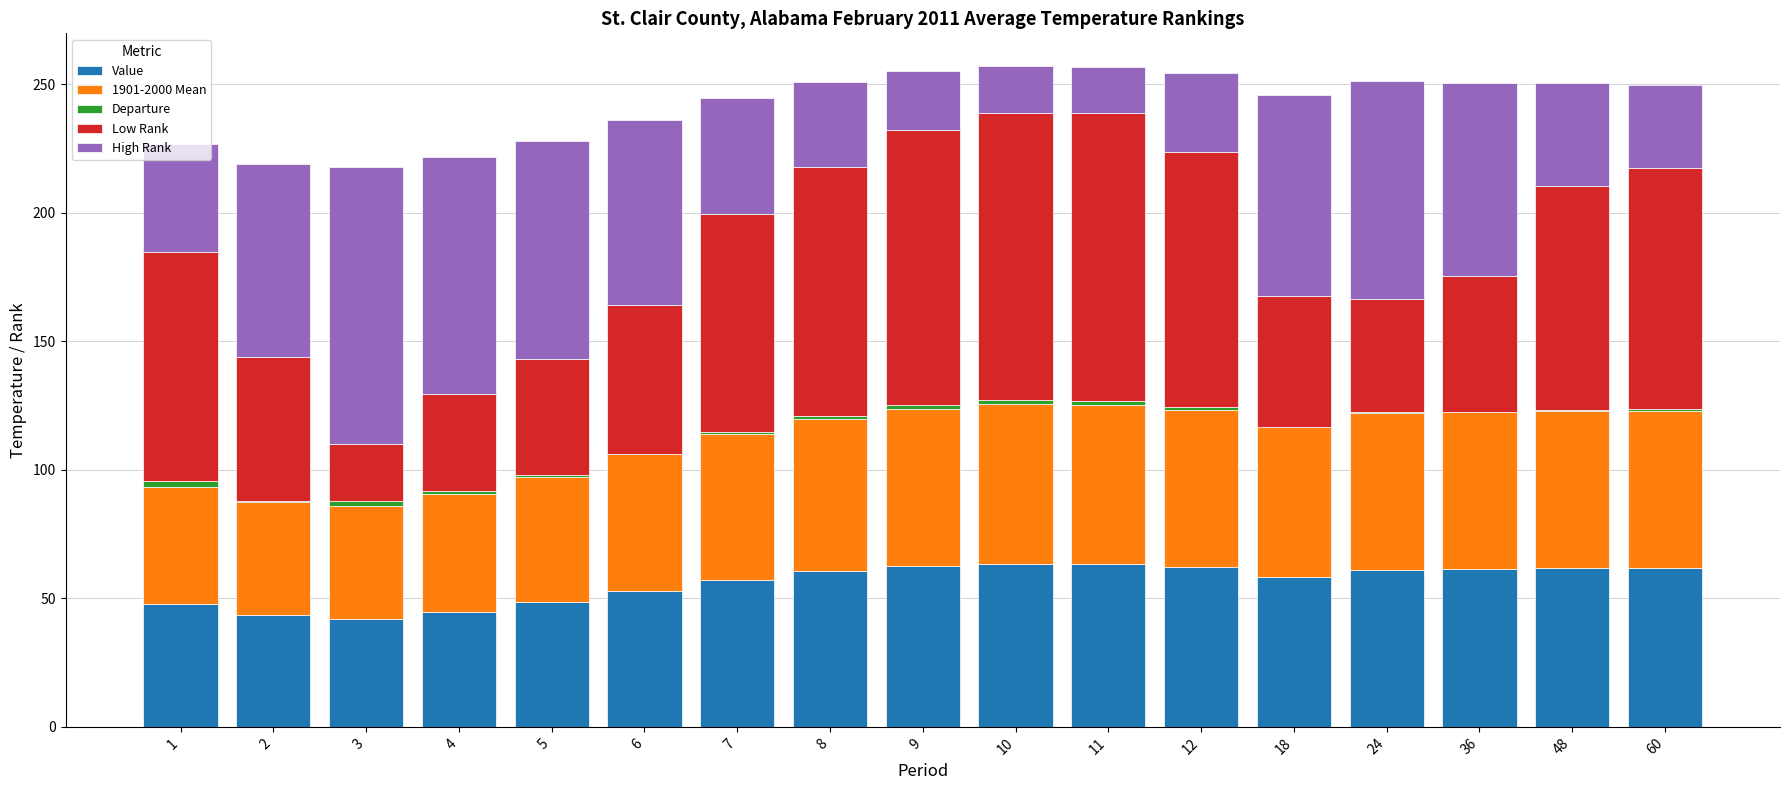

What is the sum of all Value values?

953.2